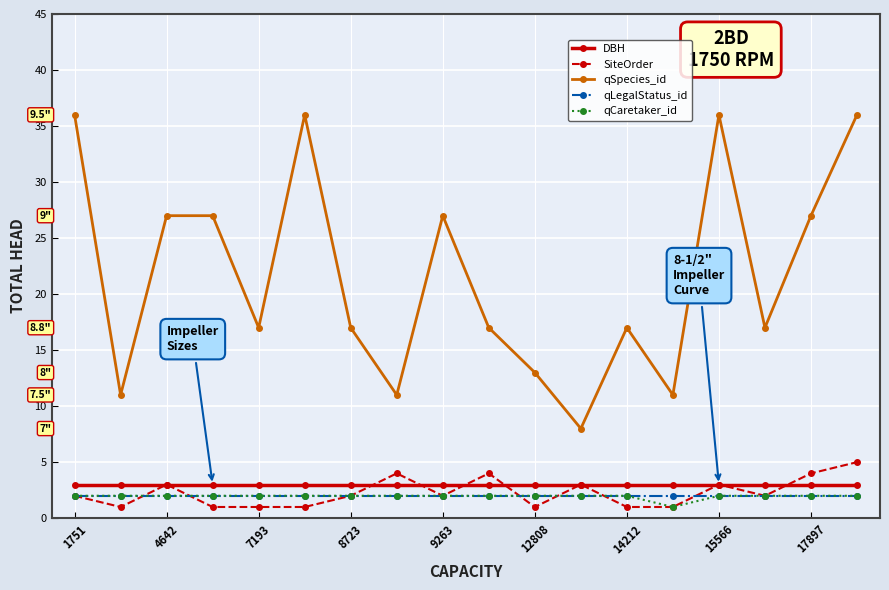

In qCaretaker_id, how many points are lower than both neighbors (excluding endpoints)?

1